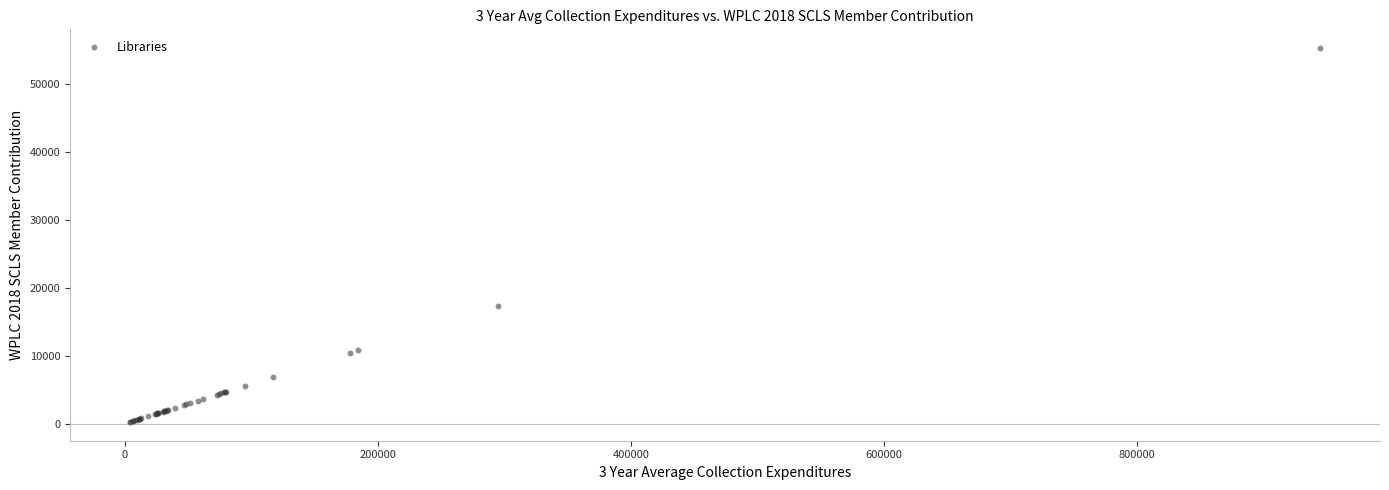

What Y value in the scatter plot is closest to 27797?

17296